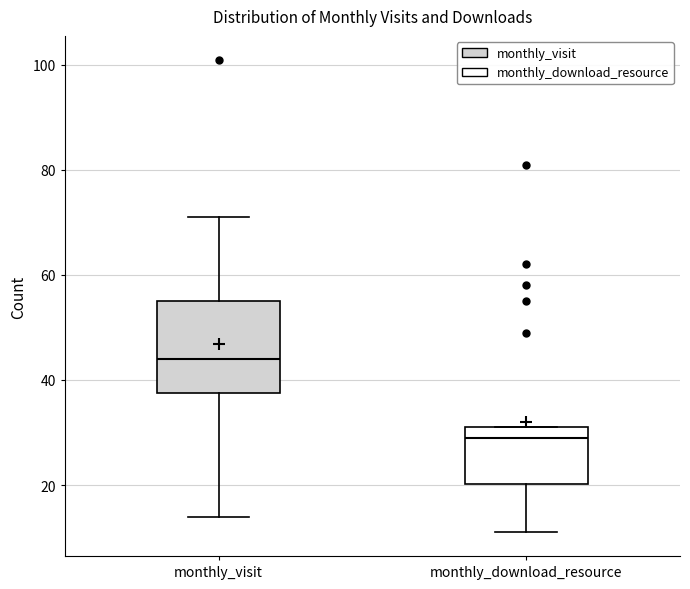

Where is the lower edge of the box for monthly_visit on the y-axis? The values are not printed on the chart, so give them approximately, as read against the axis.

38